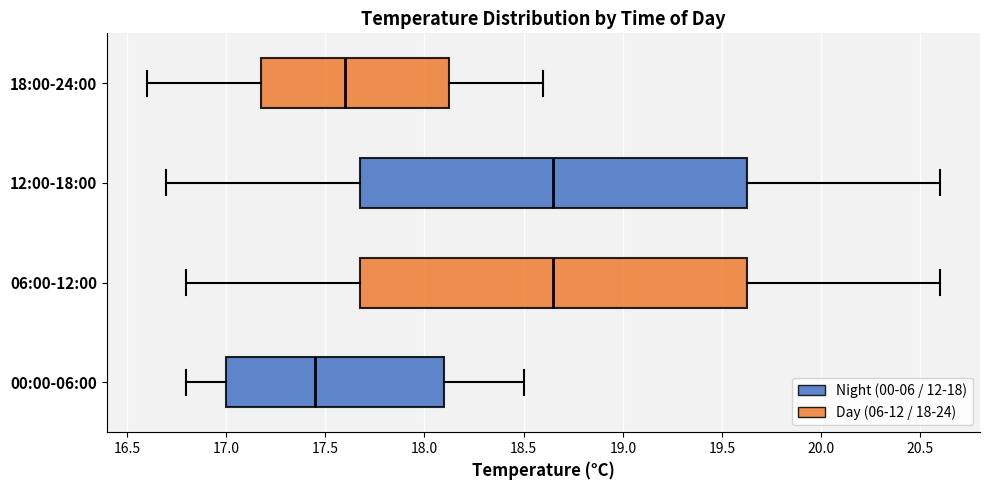

Reading bottom to top, transcribe this box plot: for each box, give where its median line is, the range the box spans, and where its two whiskers end, as read against the x-axis. The values are not printed on the chart, so give them approximately, as read against the axis.

00:00-06:00: median 17.45, box 17.00 to 18.10, whiskers 16.80 to 18.50
06:00-12:00: median 18.65, box 17.70 to 19.65, whiskers 16.80 to 20.60
12:00-18:00: median 18.65, box 17.70 to 19.65, whiskers 16.70 to 20.60
18:00-24:00: median 17.60, box 17.20 to 18.15, whiskers 16.60 to 18.60